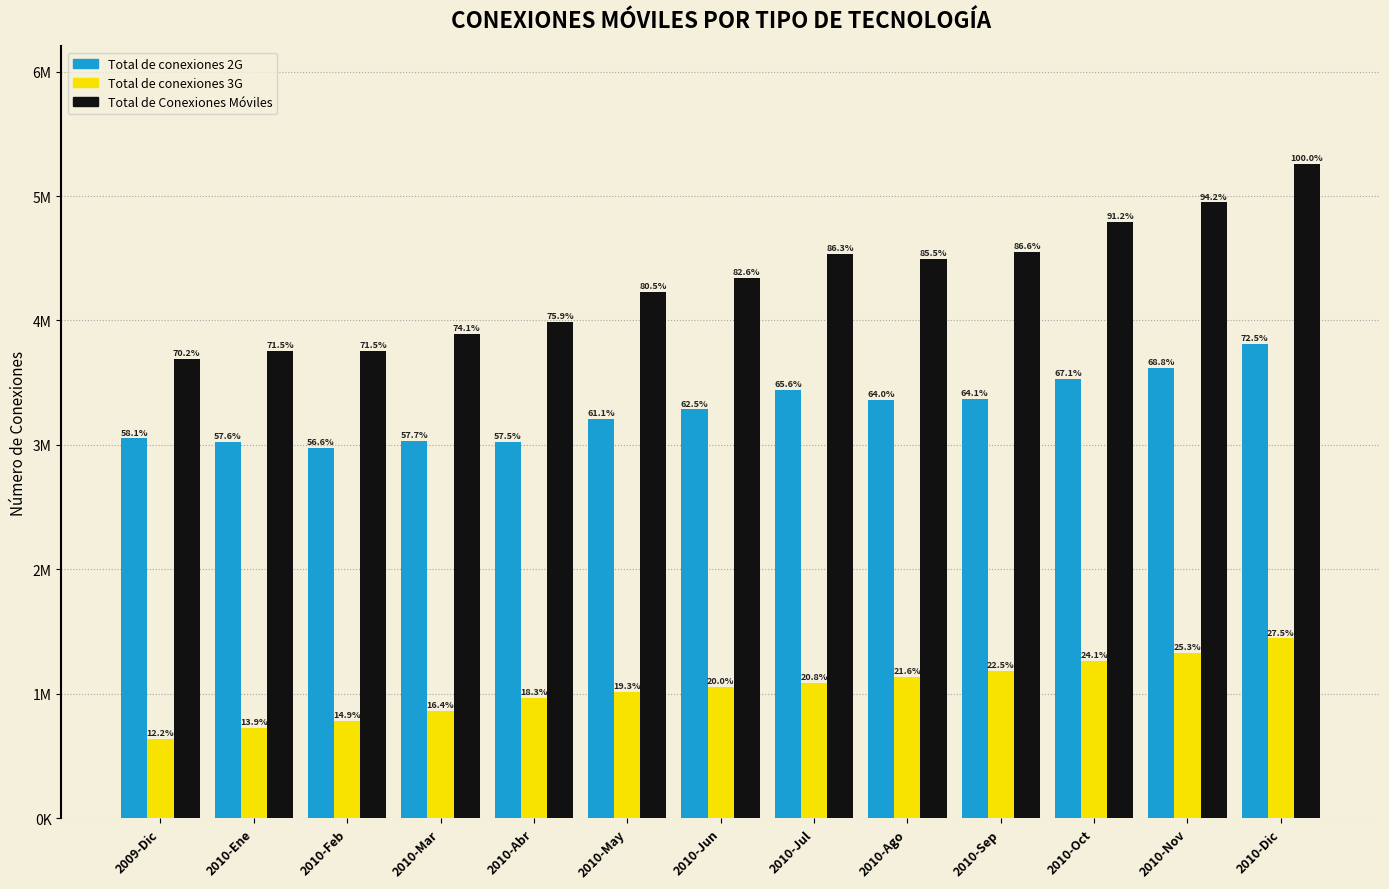

What are all the series names shown in the legend?

Total de conexiones 2G, Total de conexiones 3G, Total de Conexiones Móviles